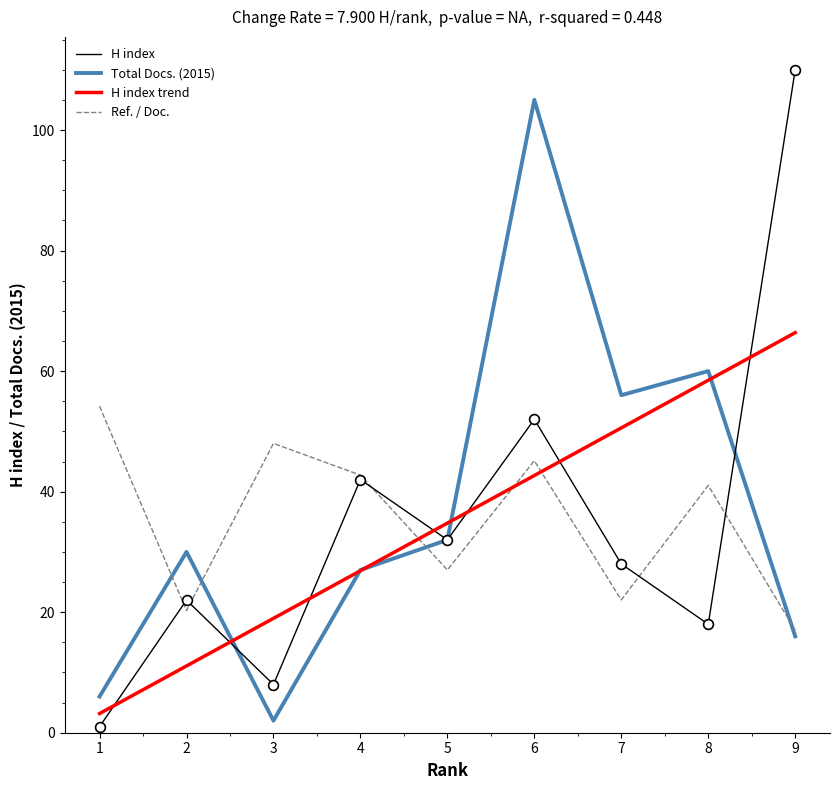

What is the spread (max minus min) of values at 2?

18.9